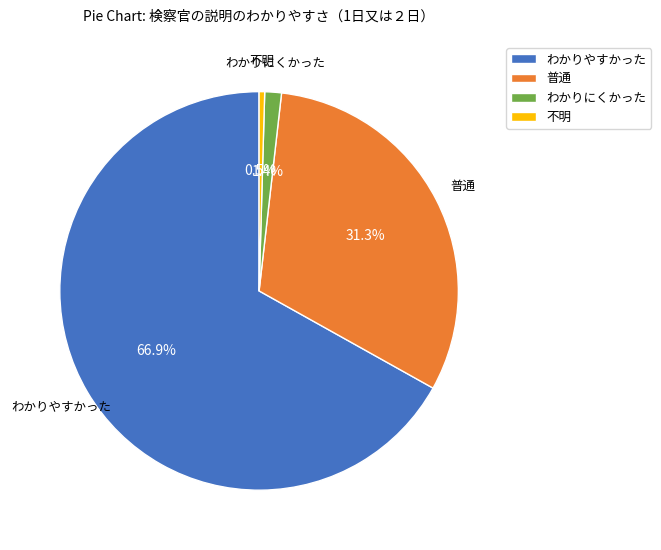

Which category has the biggest portion of the pie?

わかりやすかった